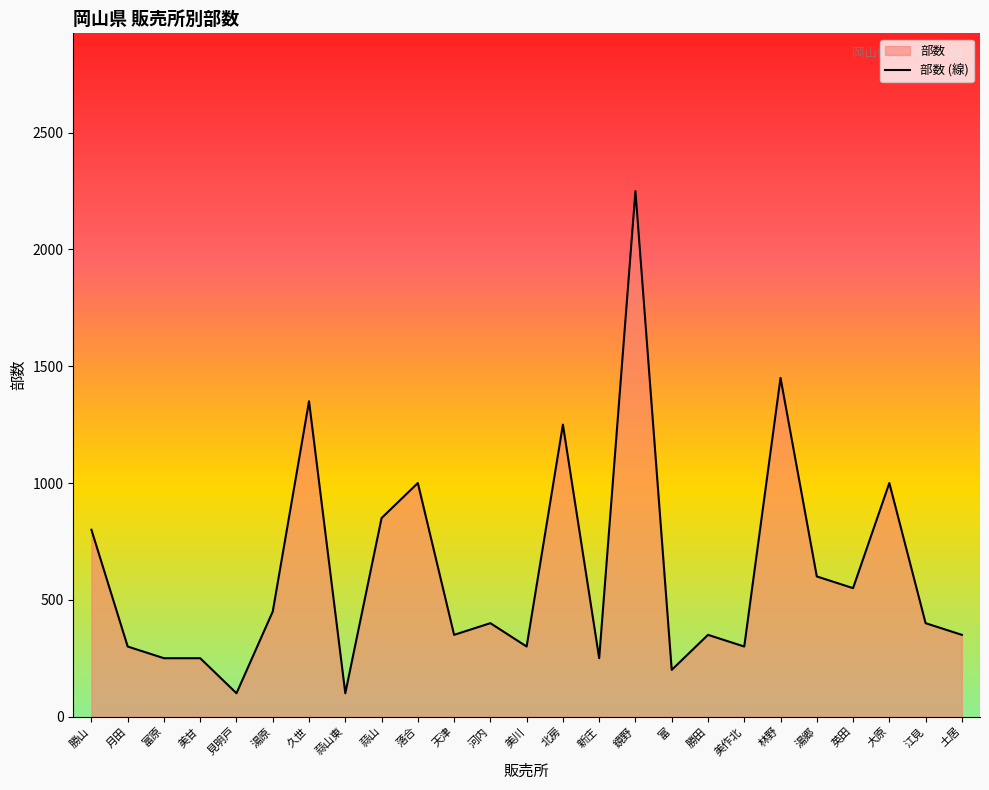

What is the difference between the second highest and minimum values?

1350